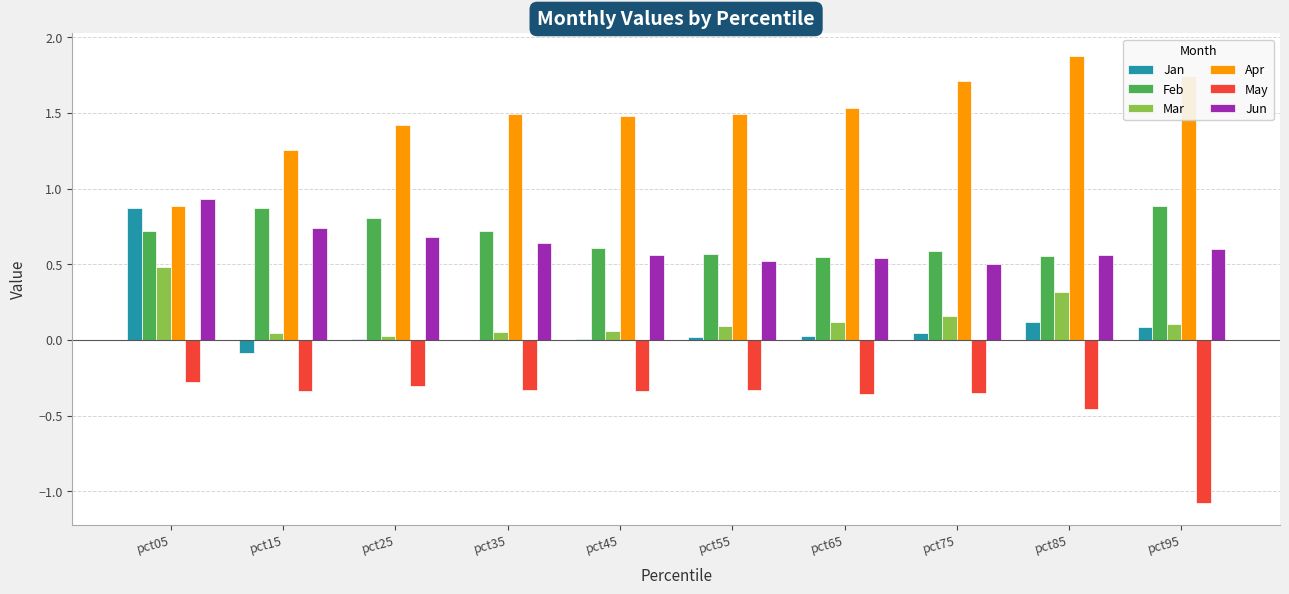

What is the sum of the Apr values at pct25 and pct55?

2.9